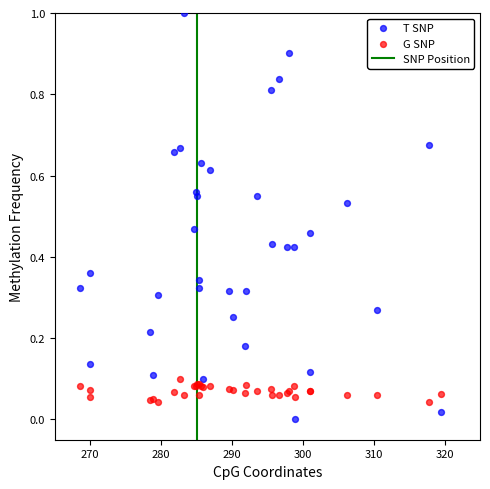

Which series has the largest Y range (max minus min)?

T SNP